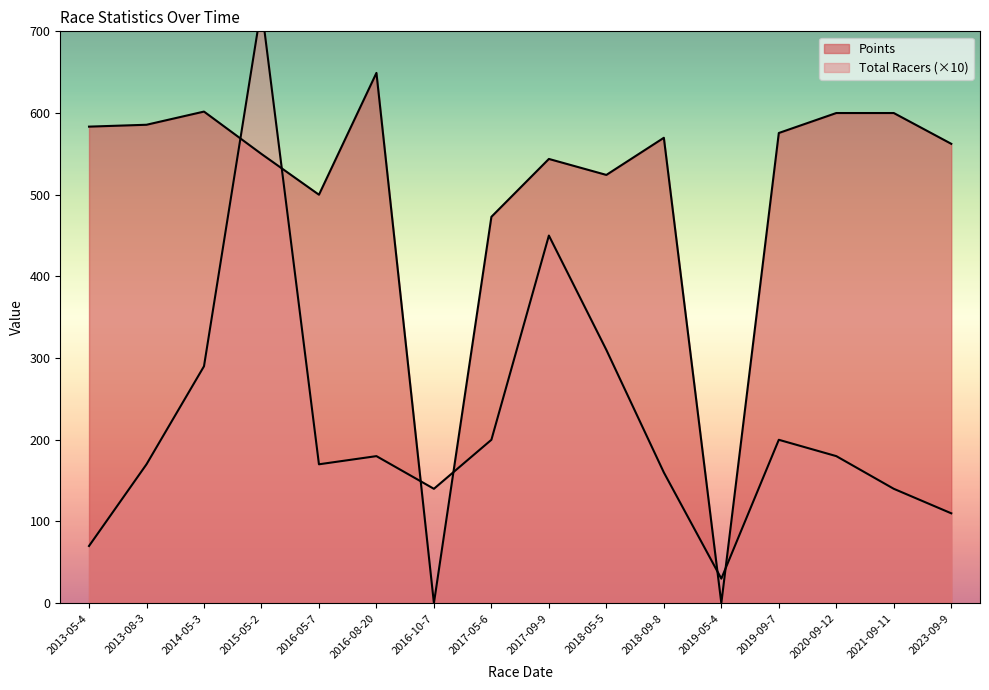

What is the label of the 9th point from the right?

2017-05-6